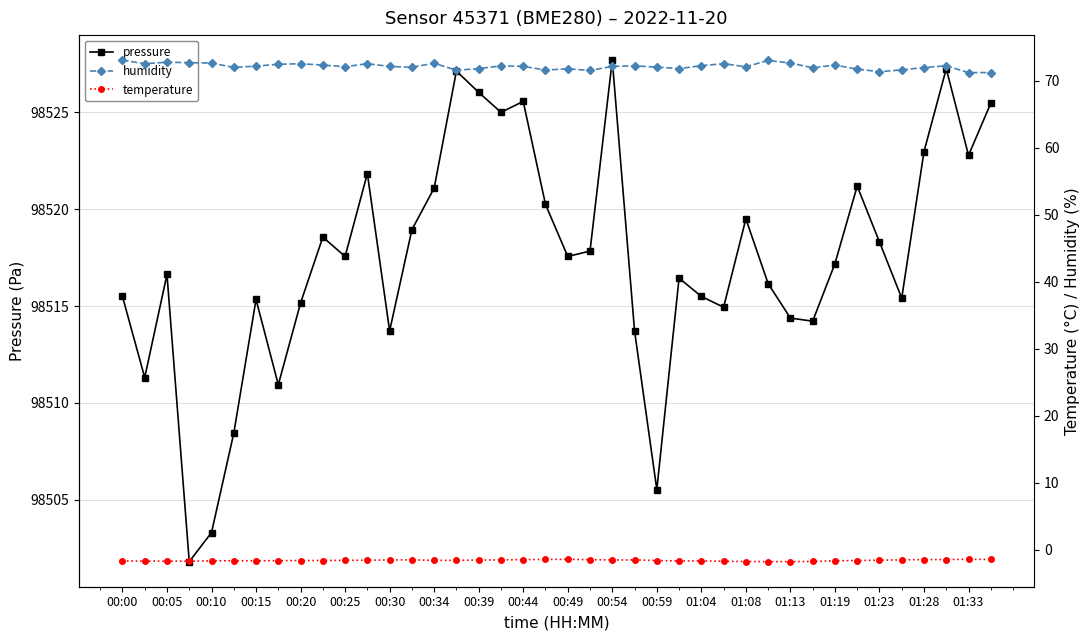

Where is the first local maximum for pressure?

00:05